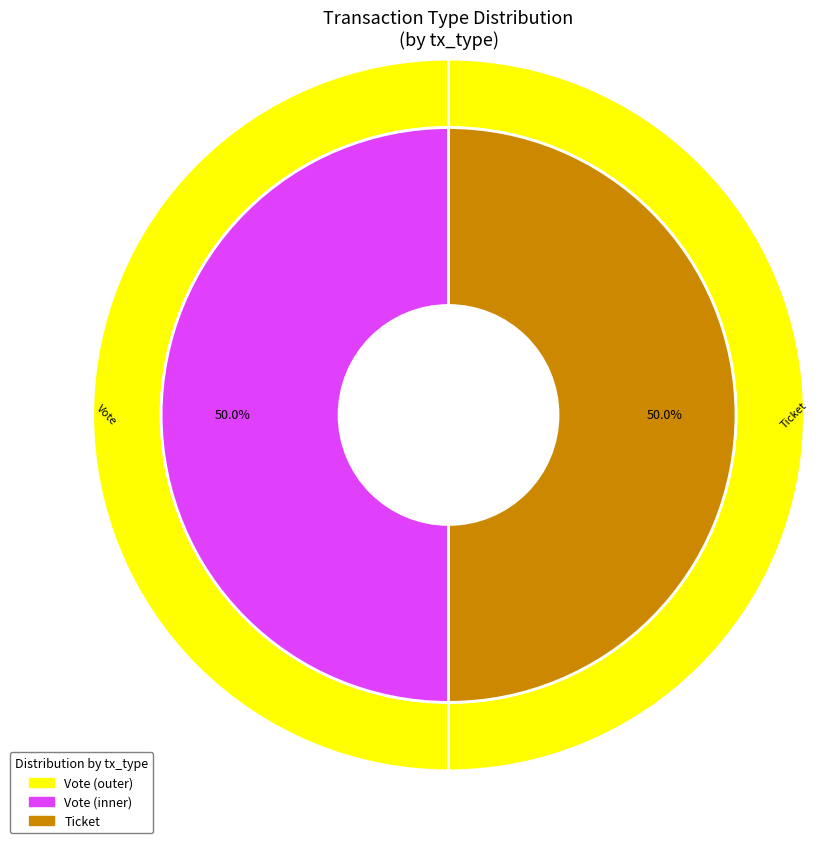

What is the total percentage of Vote and Ticket?

100.0%